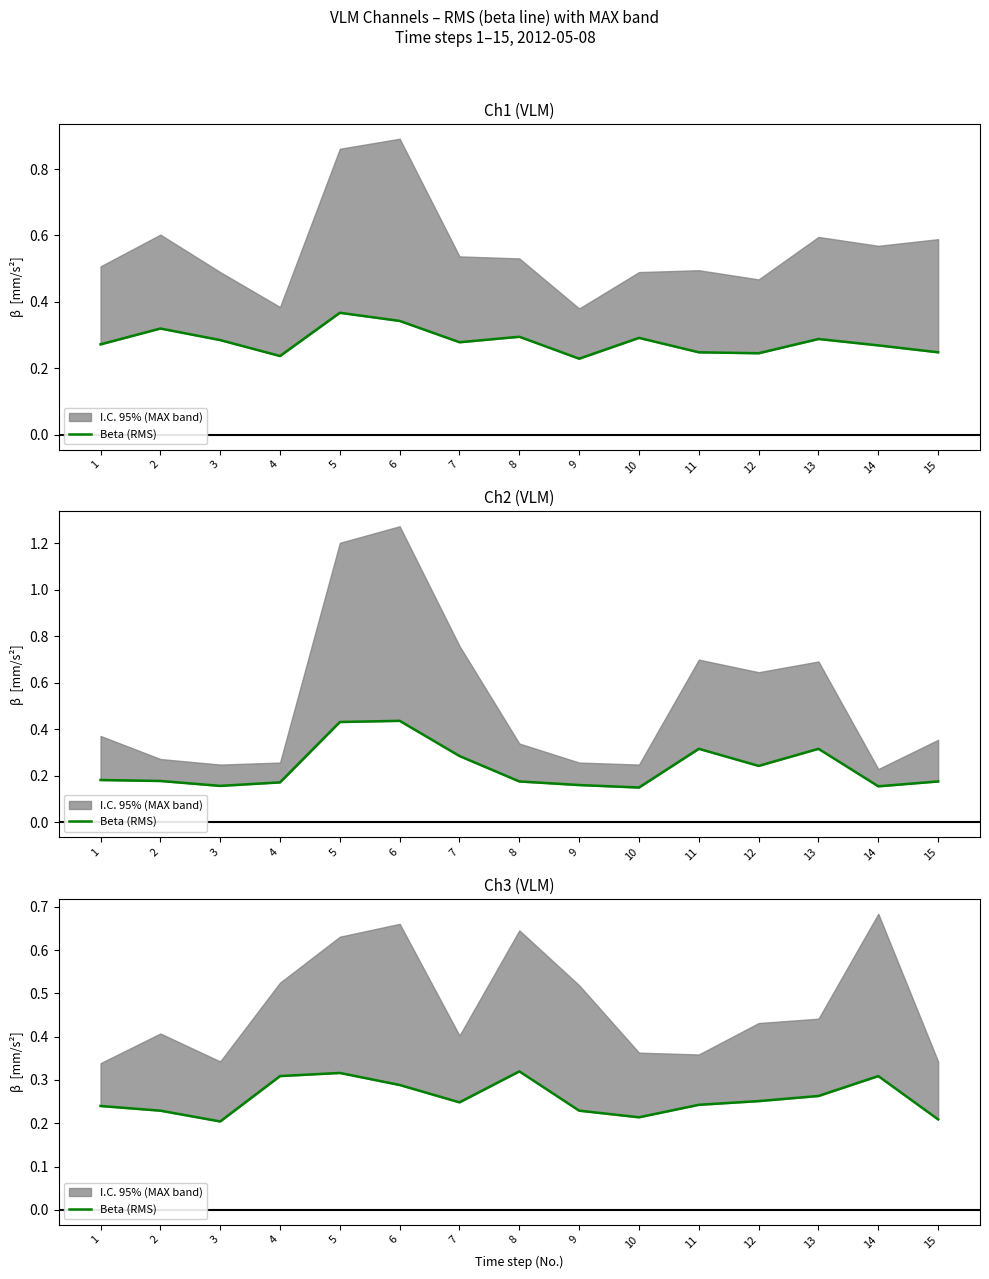

What is the sum of the values at 13 and 11?

0.5